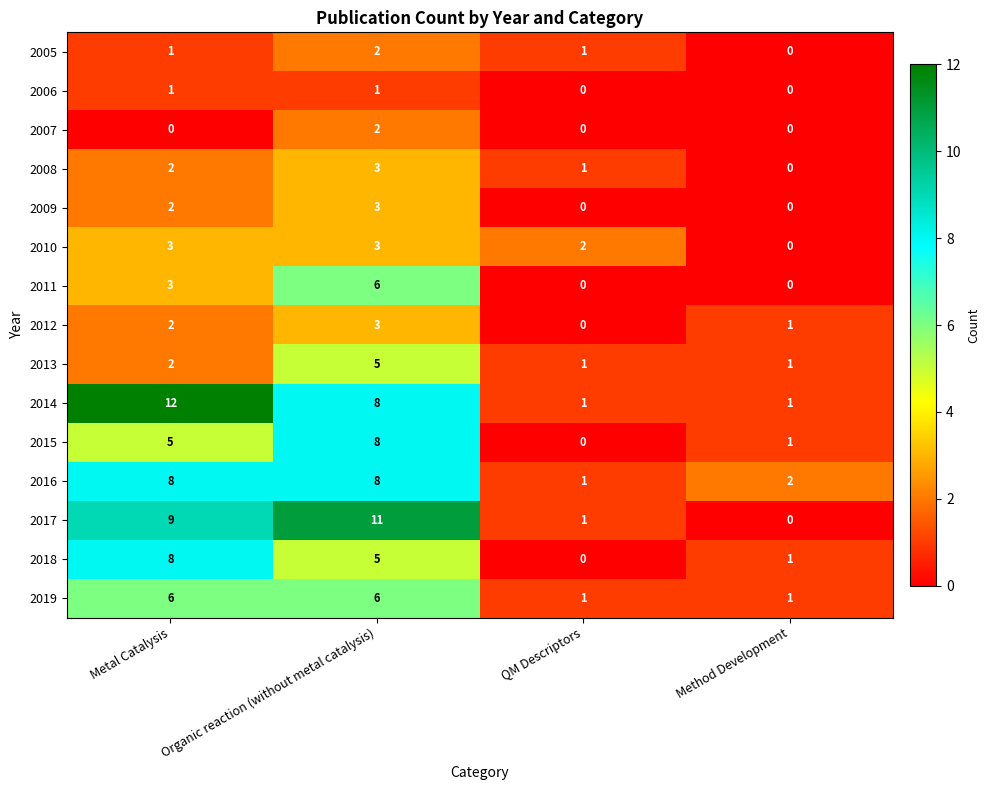

Which series changed the most between QM Descriptors and Method Development?

2010